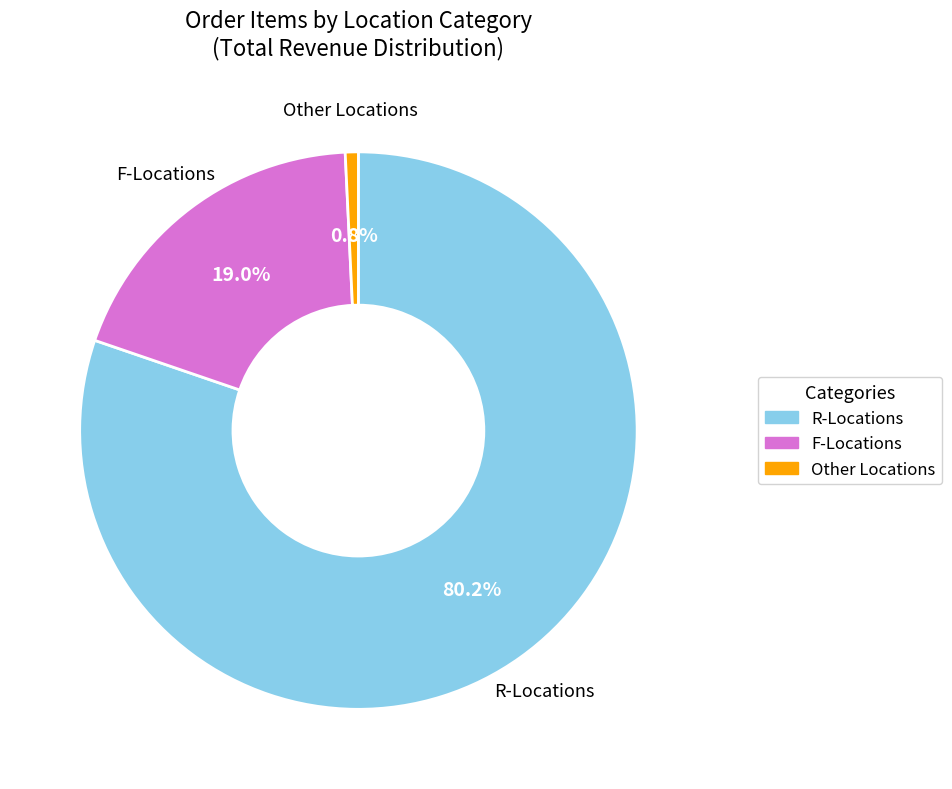

Which category accounts for the majority?

R-Locations